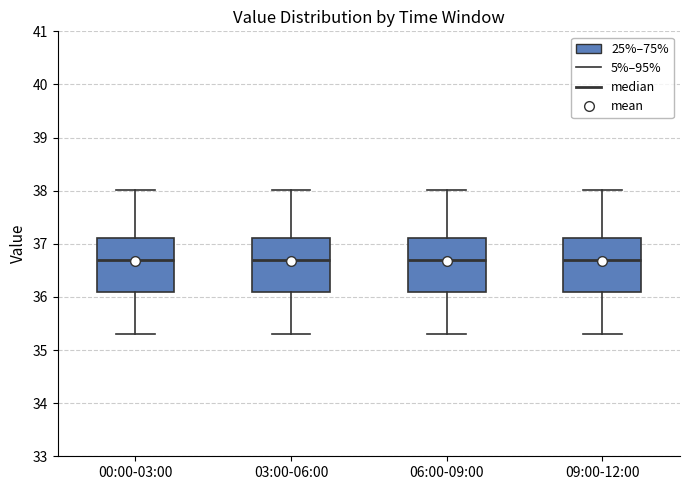

Reading left to right, transcribe this box plot: for each box, give where its median line is, the range the box spans, and where its two whiskers end, as read against the y-axis. The values are not printed on the chart, so give them approximately, as read against the axis.

00:00-03:00: median 36.7, box 36.1 to 37.1, whiskers 35.3 to 38.0
03:00-06:00: median 36.7, box 36.1 to 37.1, whiskers 35.3 to 38.0
06:00-09:00: median 36.7, box 36.1 to 37.1, whiskers 35.3 to 38.0
09:00-12:00: median 36.7, box 36.1 to 37.1, whiskers 35.3 to 38.0